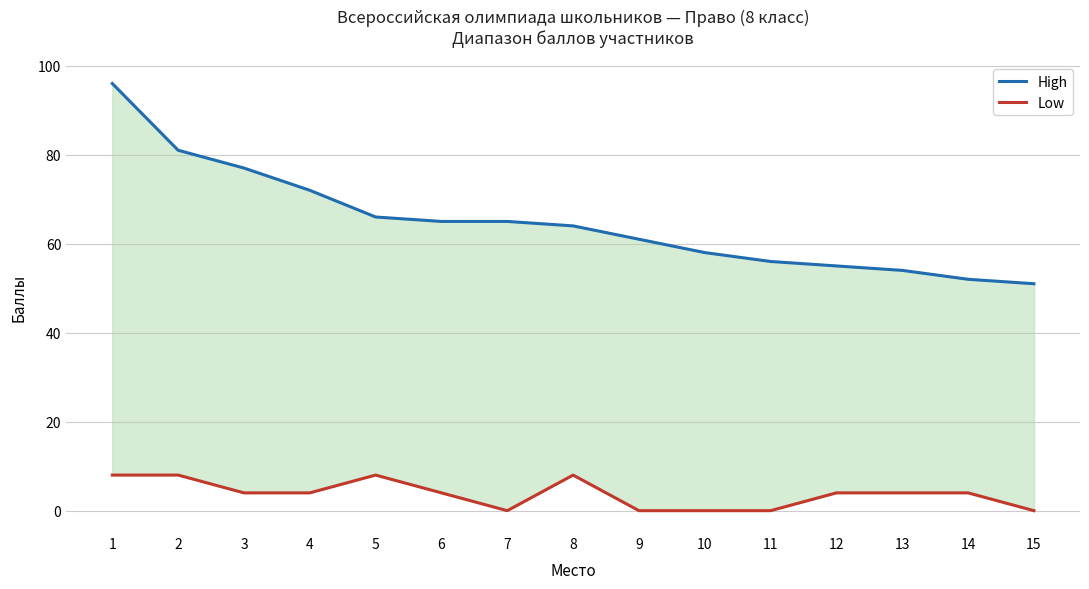

At 15, list the series in order from largest to smallest.

High, Low